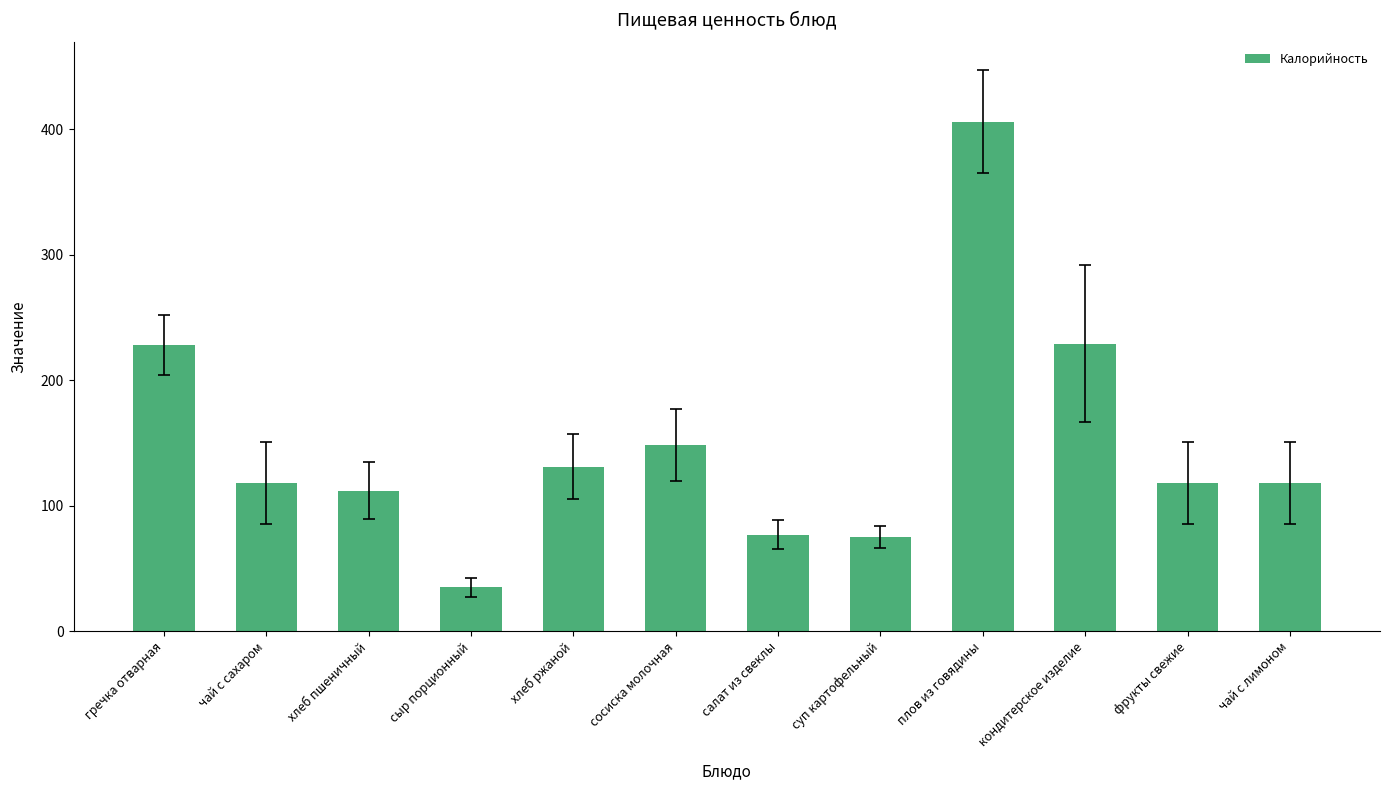

Which has a higher value, сосиска молочная or суп картофельный?

сосиска молочная